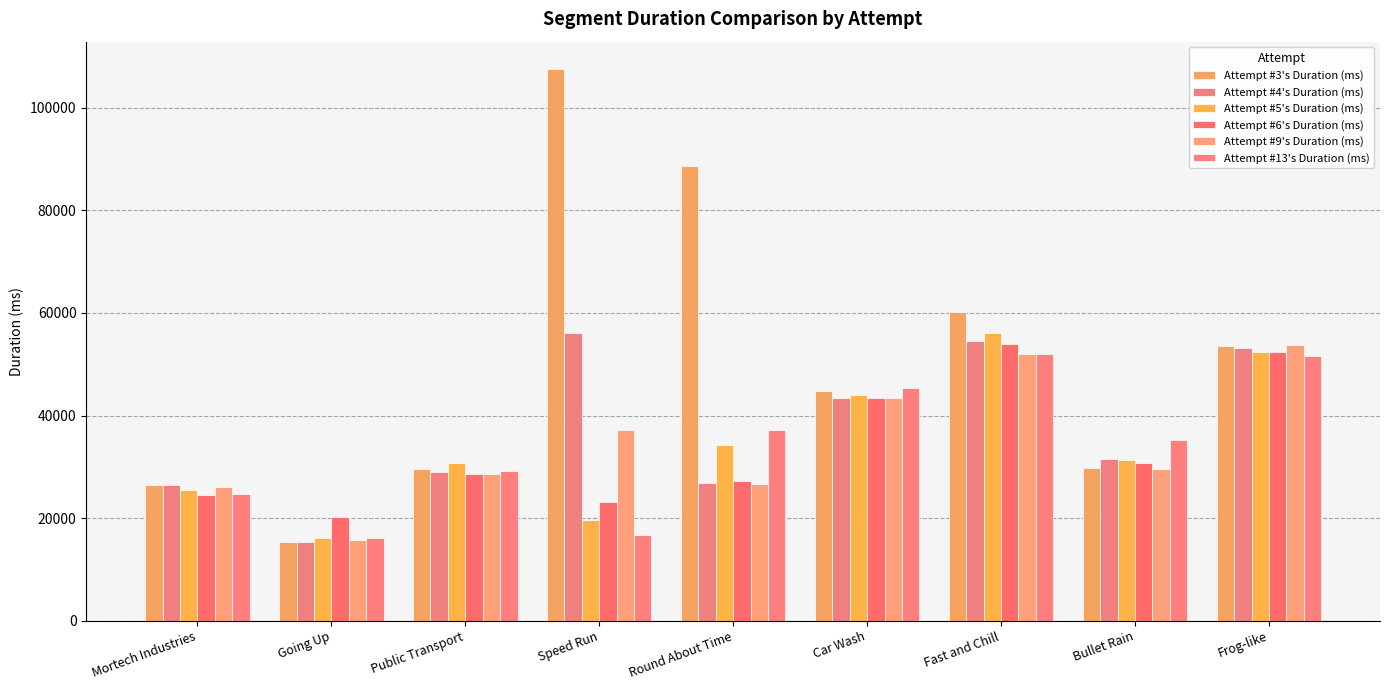

True or false: Attempt #6's Duration (ms) has a value of 47209 at Bullet Rain.

False